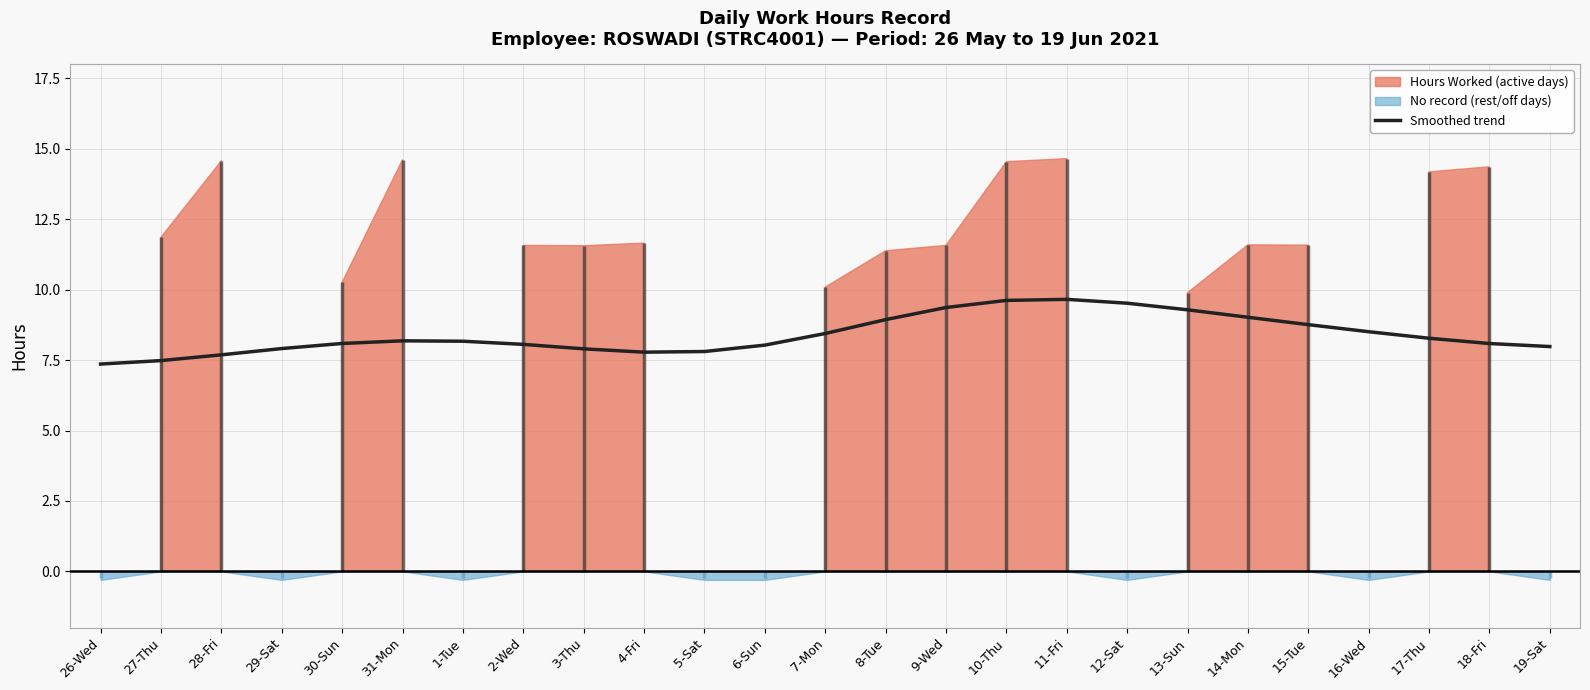

True or false: there are more than 2 points higher than both neighbors.

False